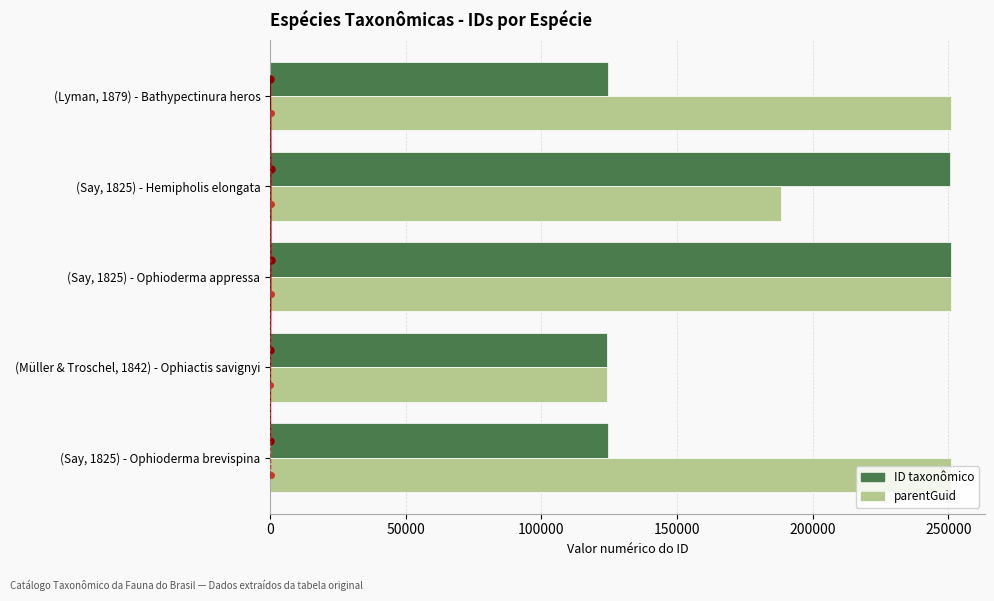

Is it true that ID taxonômico equals 87589 at (Say, 1825) - Hemipholis elongata?

False